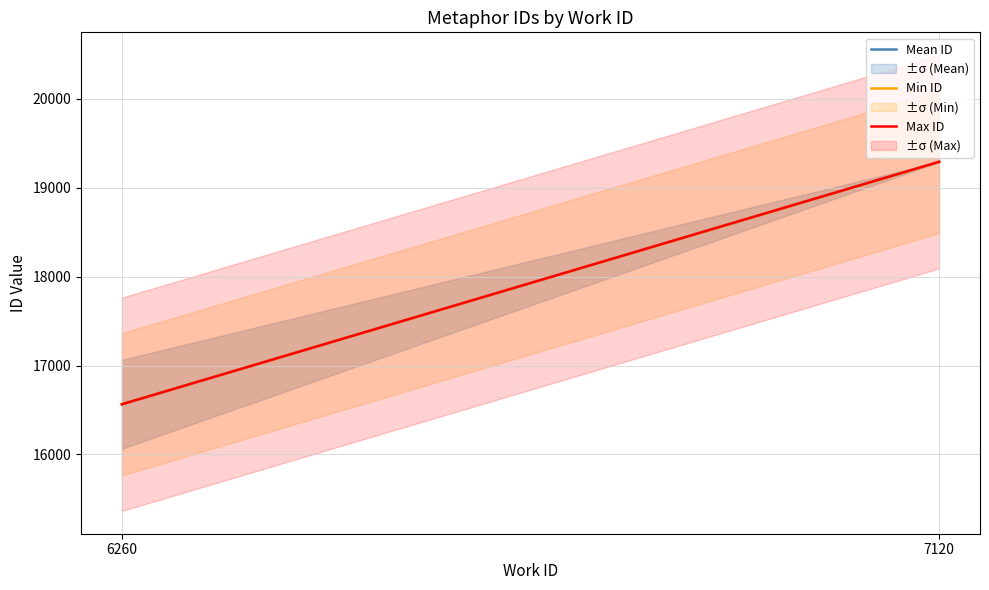

What are all the series names shown in the legend?

Mean ID, Min ID, Max ID